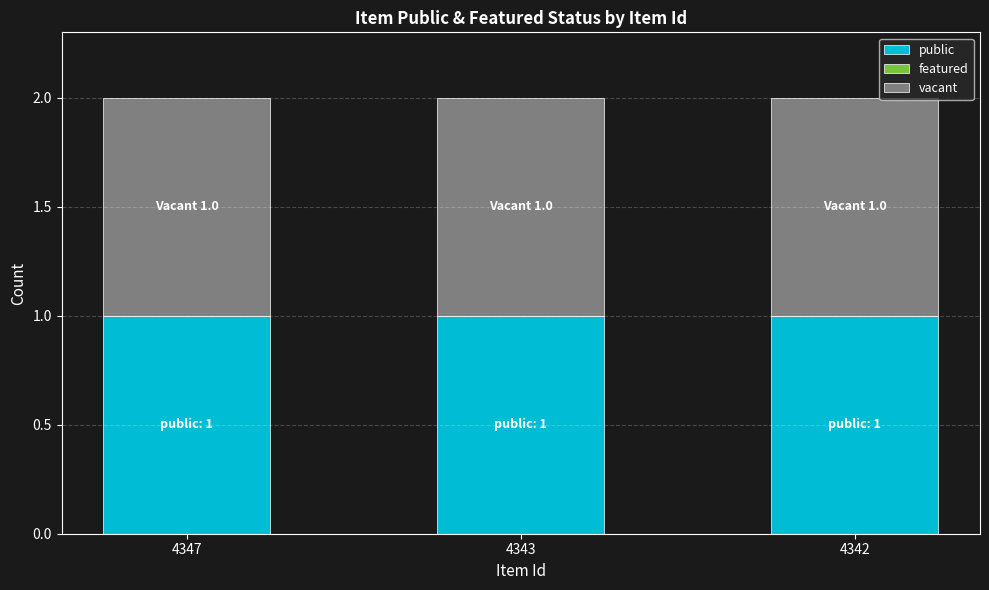

What are all the series names shown in the legend?

public, featured, vacant